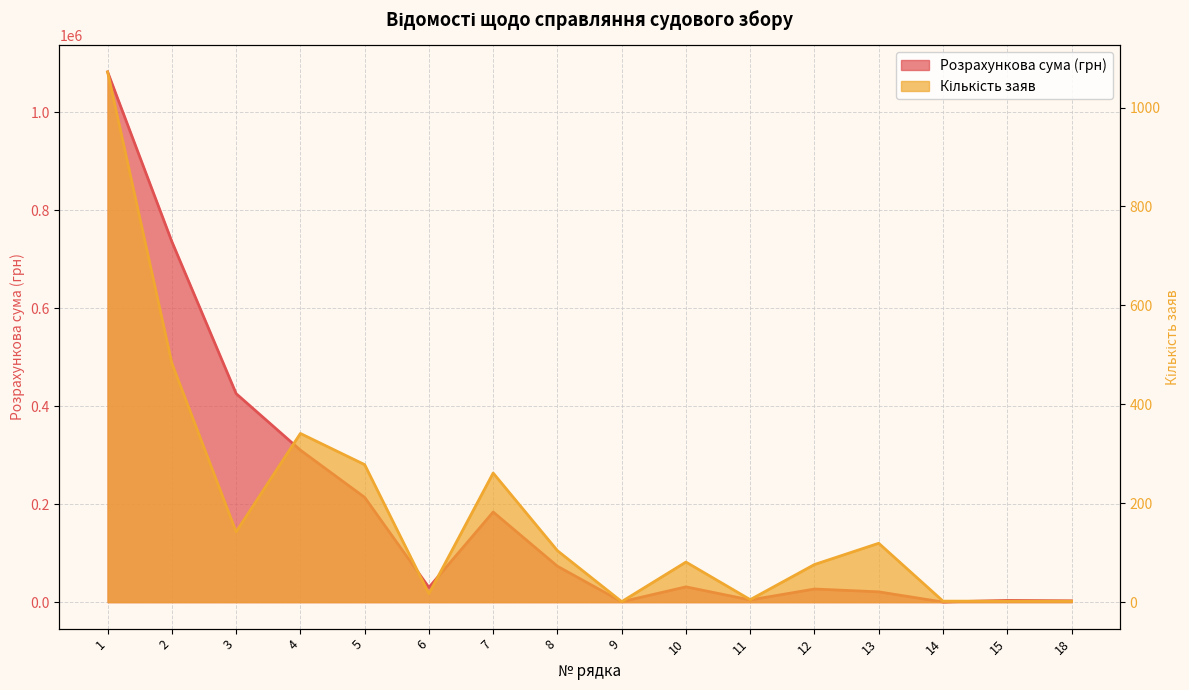

Reading right to left, what are all the values shown in this chart?

Розрахункова сума (грн): 2643.0	3524.0	176.2	20967.8	26782.4	4405.0	31187.4	750.9	73299.2	183952.8	29954.0	213906.8	310309.5	425694.3	736003.8	1082459.1
Кількість заяв: 2.0	2.0	2.0	119.0	76.0	5.0	81.0	1.0	104.0	261.0	17.0	278.0	341.0	142.0	483.0	1072.0